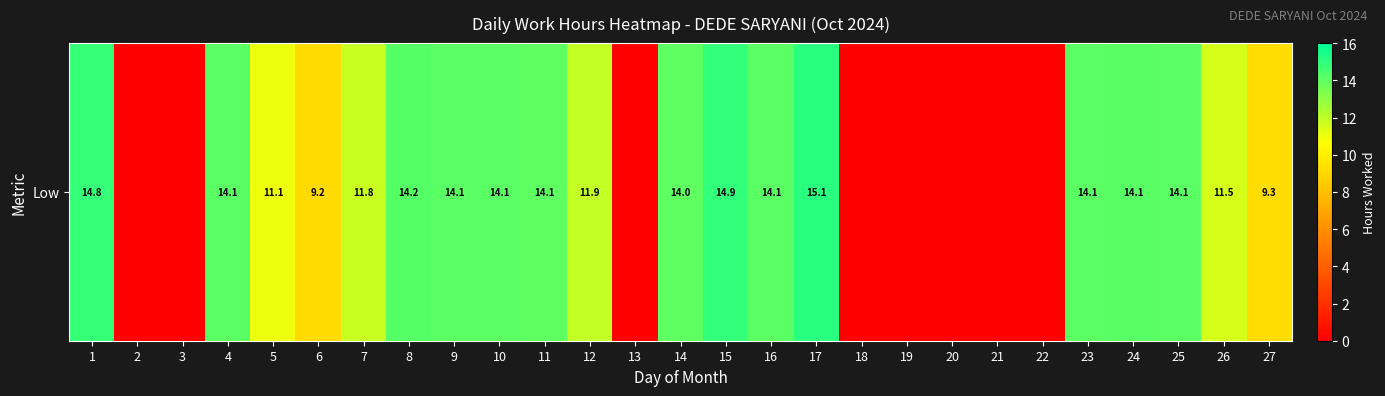

Approximately how many times larger is the value at 23 compared to 6?

1.5